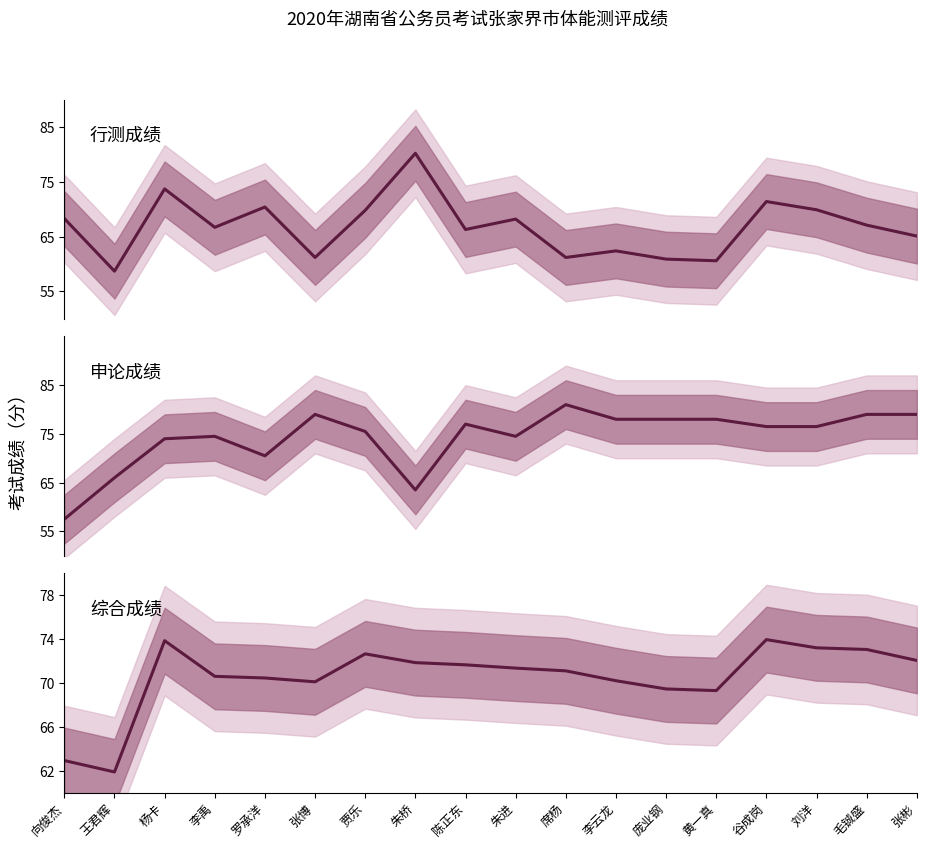

In 申论成绩, how many points are higher than both neighbors (excluding endpoints)?

4